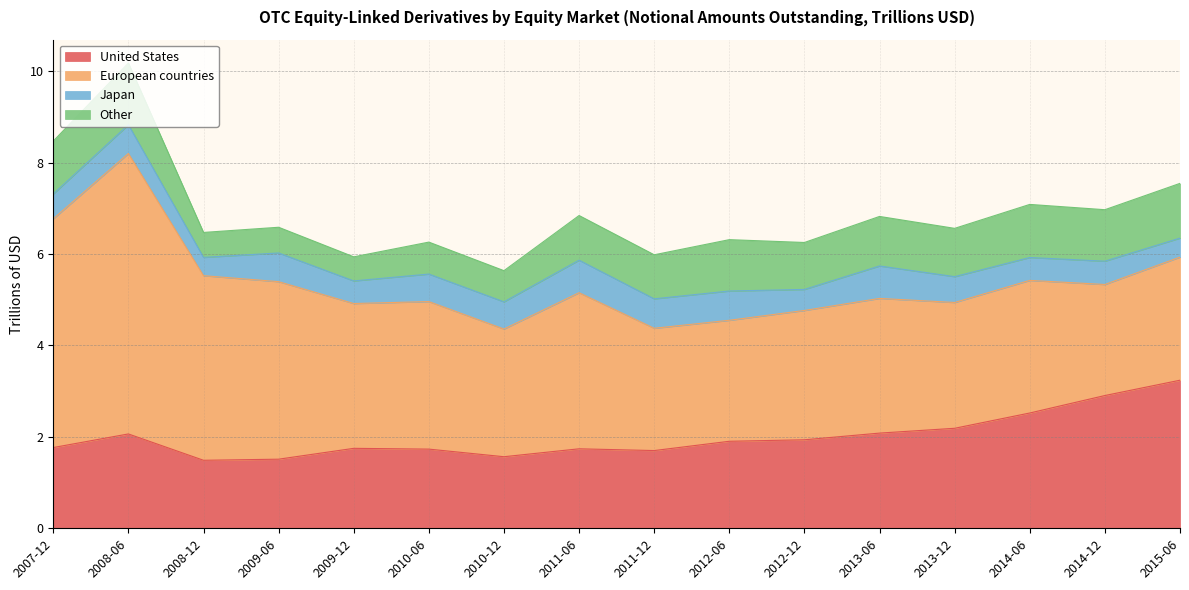

What is the difference between the maximum and minimum values in the Other series?

0.8